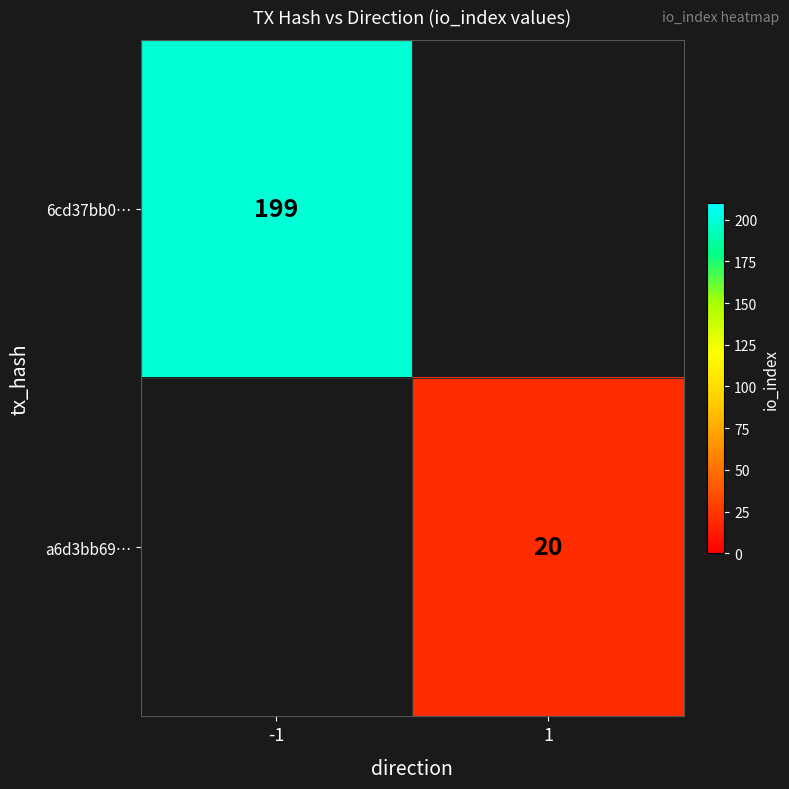

The a6d3bb69… series shows 20 at 1. True or false?

True